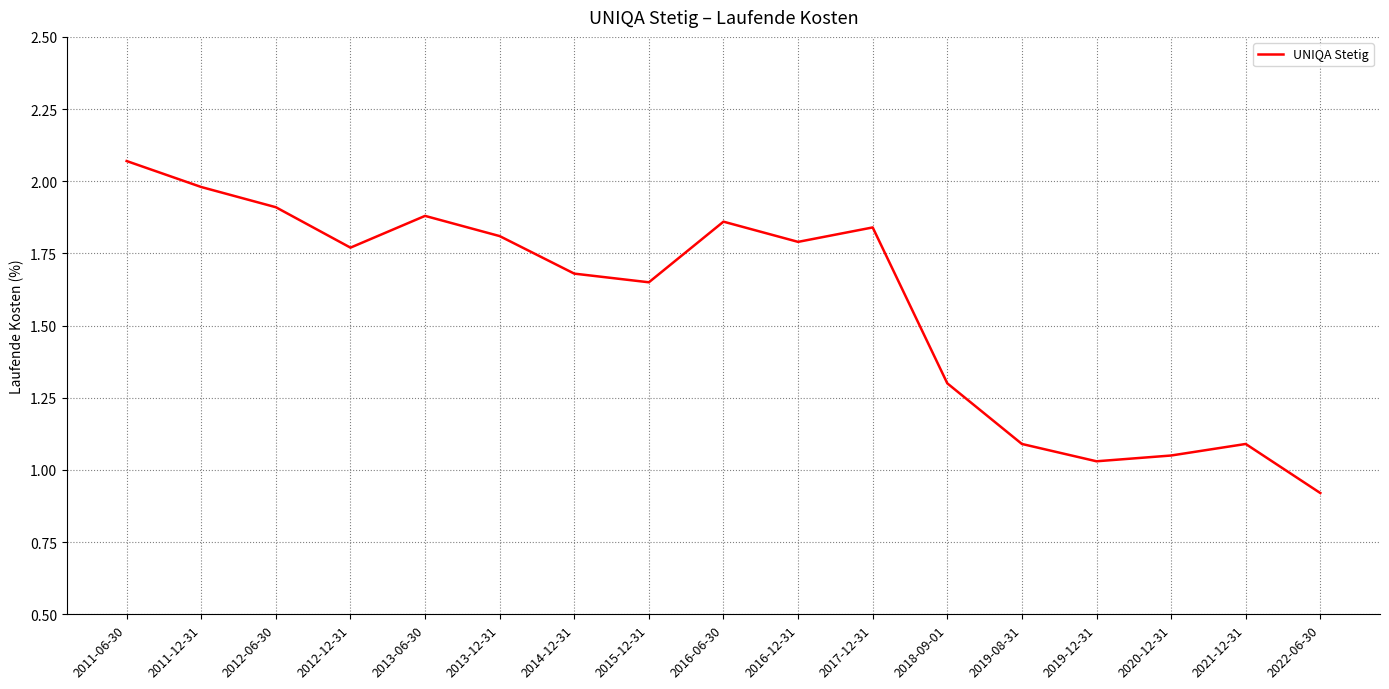

Which has a higher value, 2014-12-31 or 2012-12-31?

2012-12-31